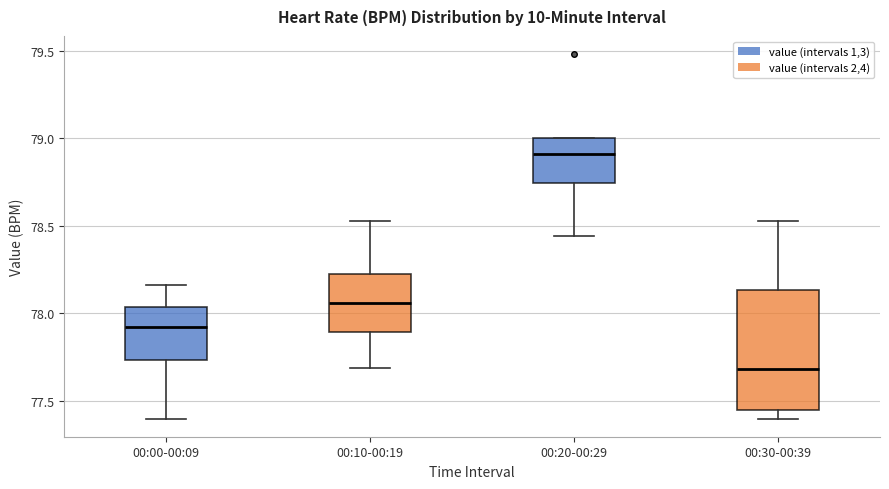

Reading left to right, read every box against the y-axis: the position of its median line, the range the box covers, and the ends of its whiskers. The values are not printed on the chart, so give them approximately, as read against the axis.

00:00-00:09: median 77.90, box 77.75 to 78.05, whiskers 77.40 to 78.15
00:10-00:19: median 78.05, box 77.90 to 78.25, whiskers 77.70 to 78.55
00:20-00:29: median 78.90, box 78.75 to 79.00, whiskers 78.45 to 79.00
00:30-00:39: median 77.70, box 77.45 to 78.15, whiskers 77.40 to 78.55